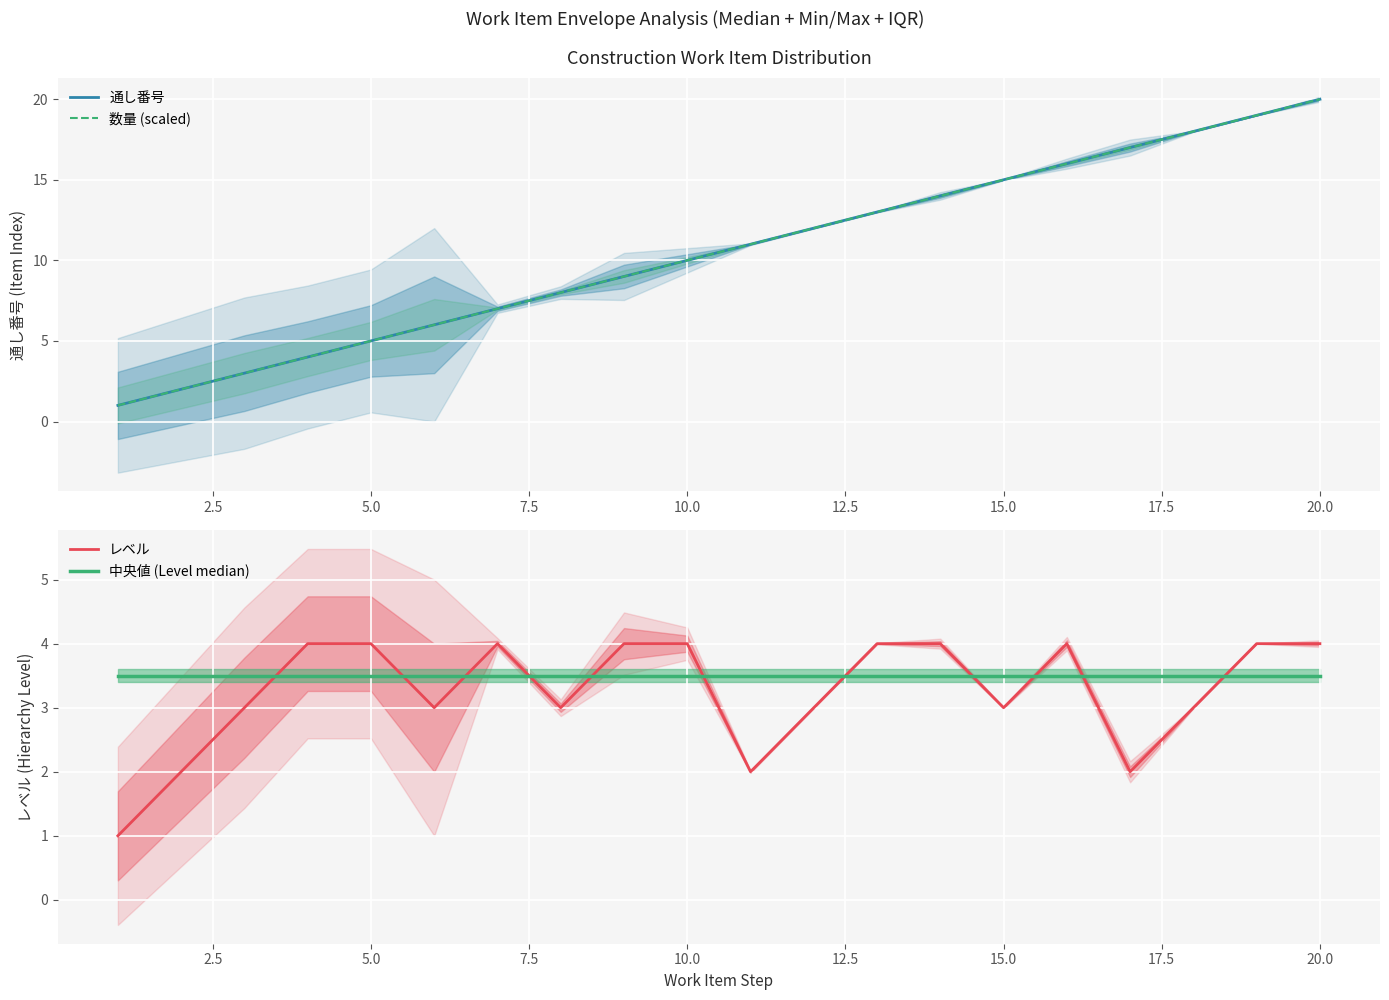

What is the lowest value of the レベル series?

1.0